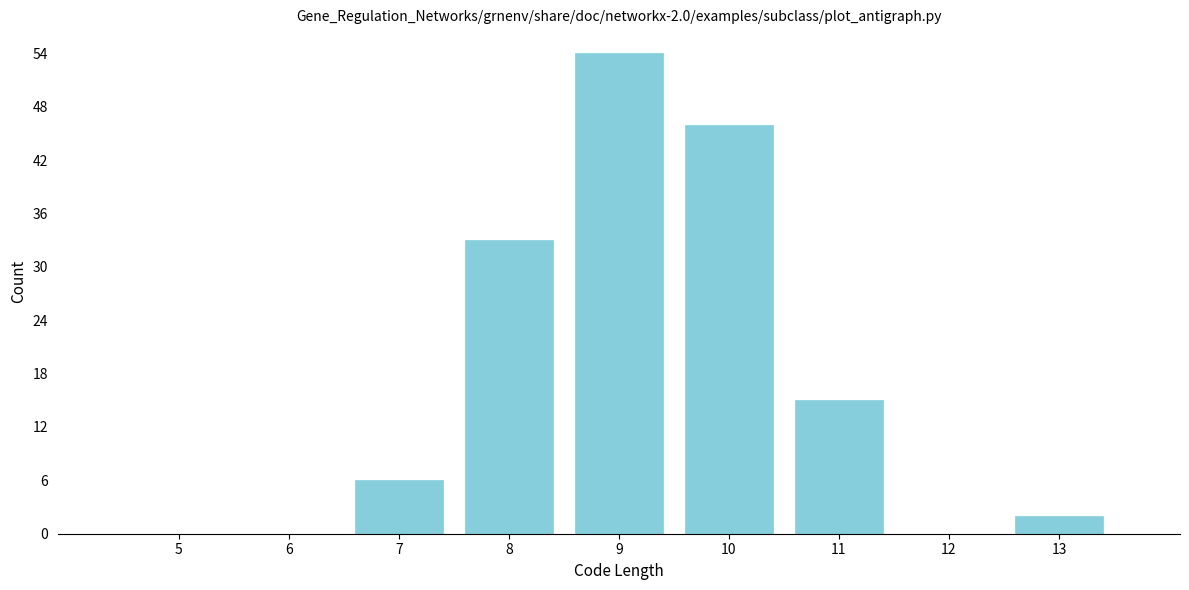

The chart shows a value of 4 at 7. True or false?

False